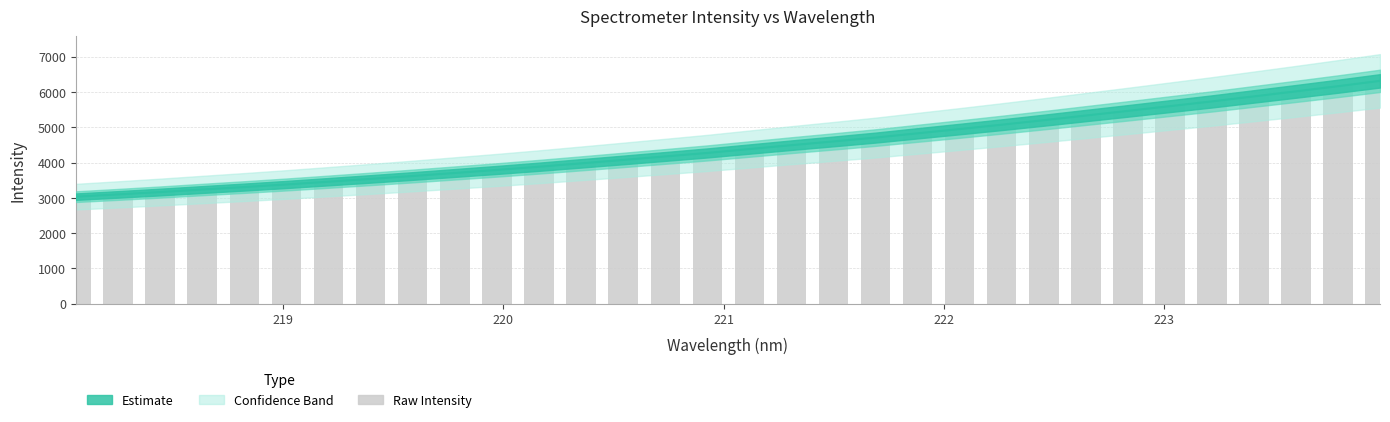

What is the ratio of the value at 221.3083 to the value at 222.4538?

0.9